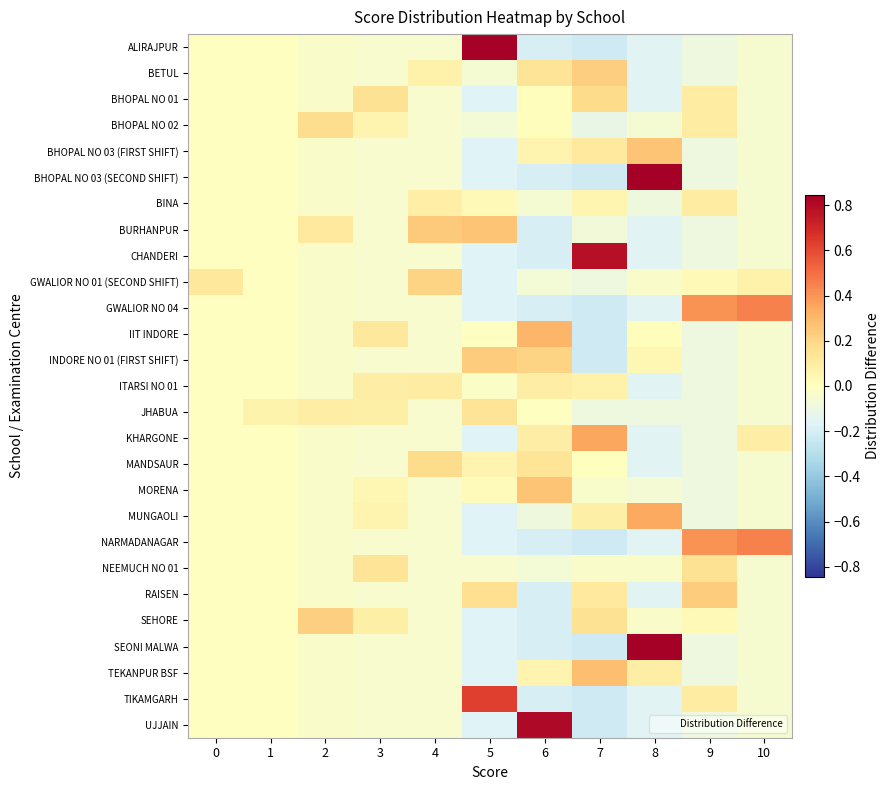

At how many categories does at least one series exceed 0?

11